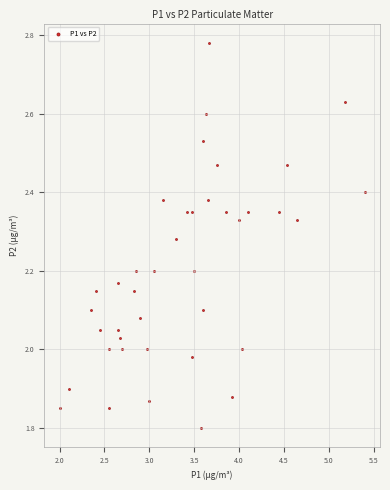

What is the range of X values (max minus min)?

3.4